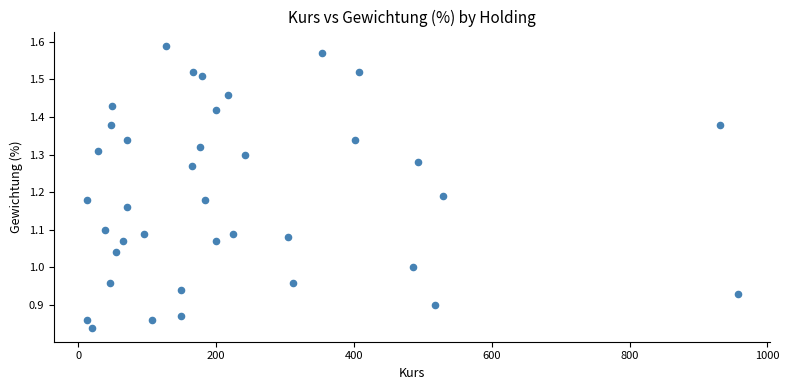

What is the range of X values (max minus min)?

945.2